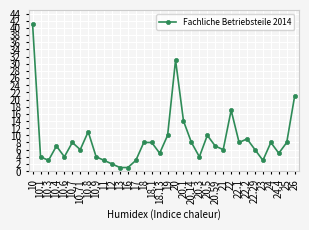

What is the average value?

9